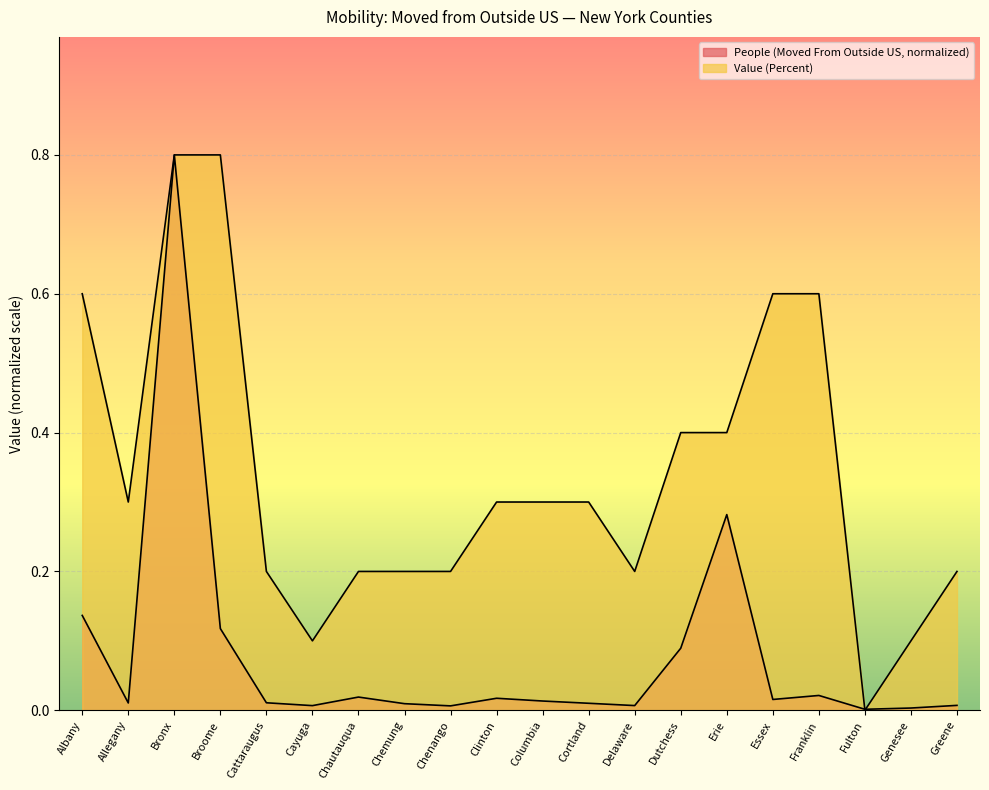

Count the Value (Percent) values in the range 0 to 1.

20